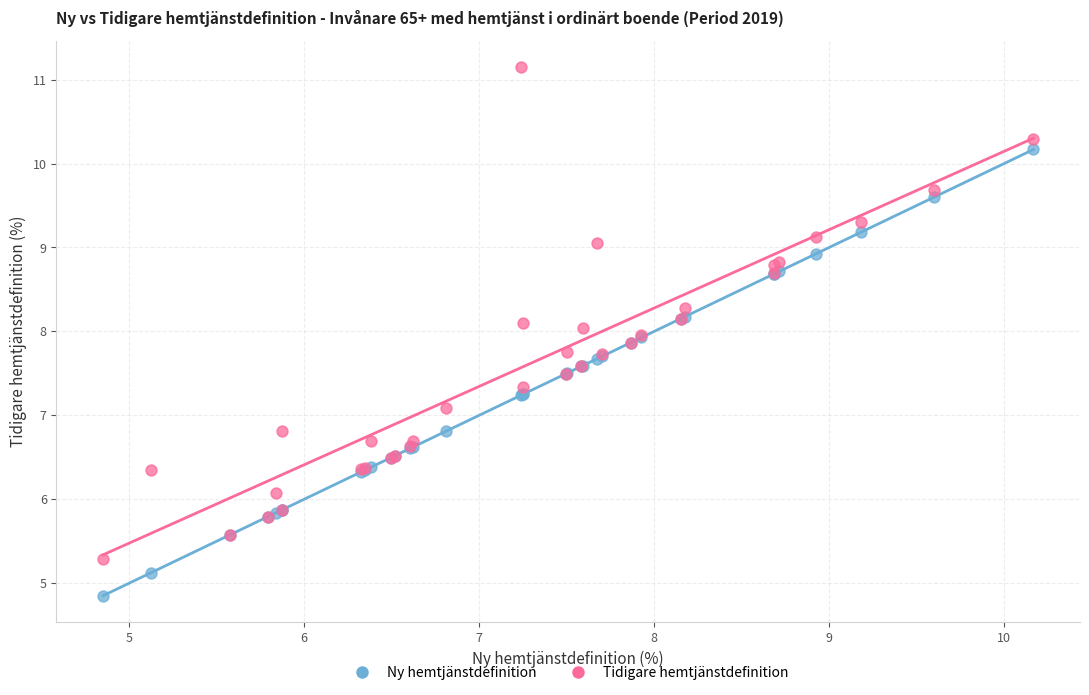

What is the X range (max minus min) for the scatter plot?

5.3